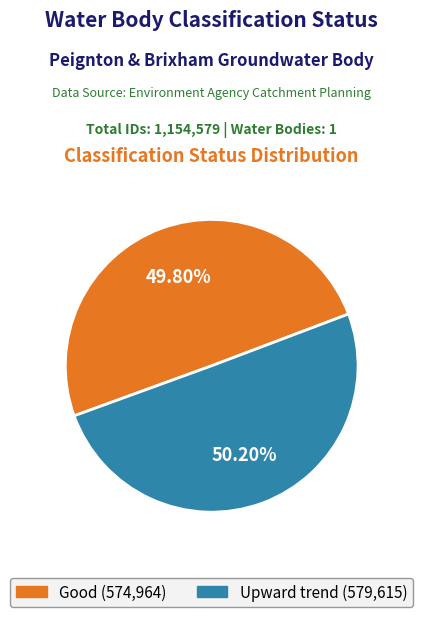

What percentage is the Upward trend slice, to the nearest percent?

50%